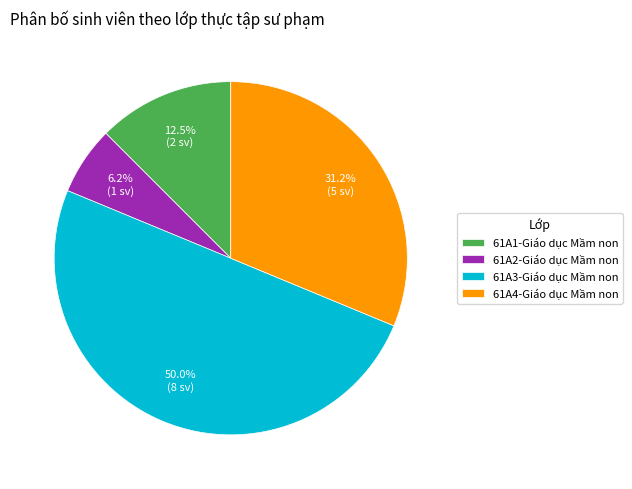

Combined, do 61A4-Giáo dục Mầm non and 61A2-Giáo dục Mầm non account for over 50%?

No